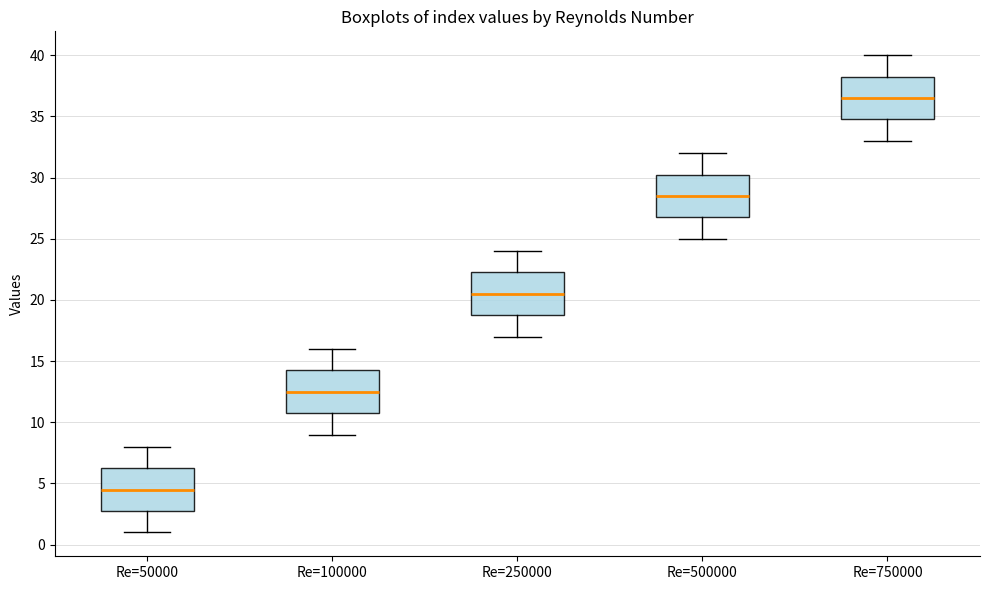

Where does the upper whisker of the box for Re=100000 end on the y-axis? The values are not printed on the chart, so give them approximately, as read against the axis.

16.0